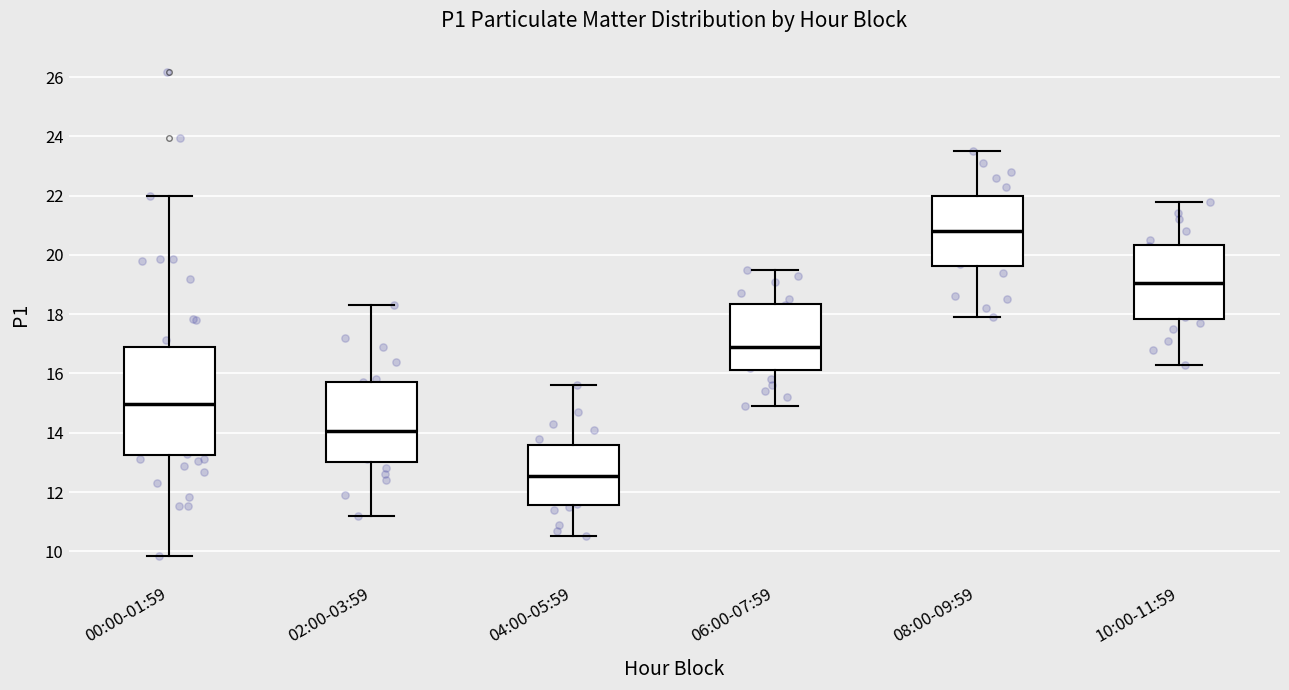

Where is the upper edge of the box for 02:00-03:59 on the y-axis? The values are not printed on the chart, so give them approximately, as read against the axis.

15.8